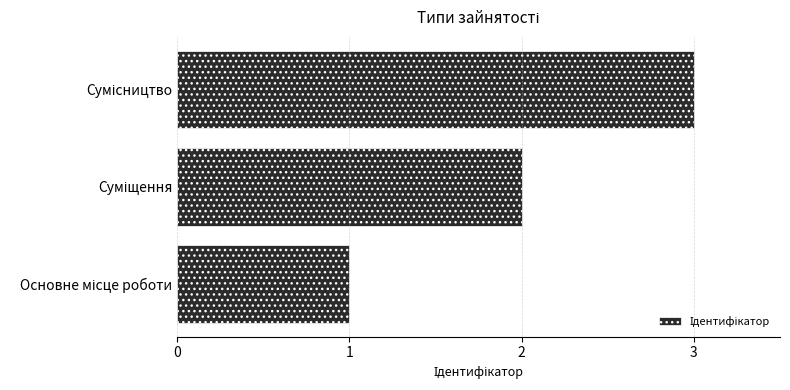

What is the maximum value shown in the chart?

3